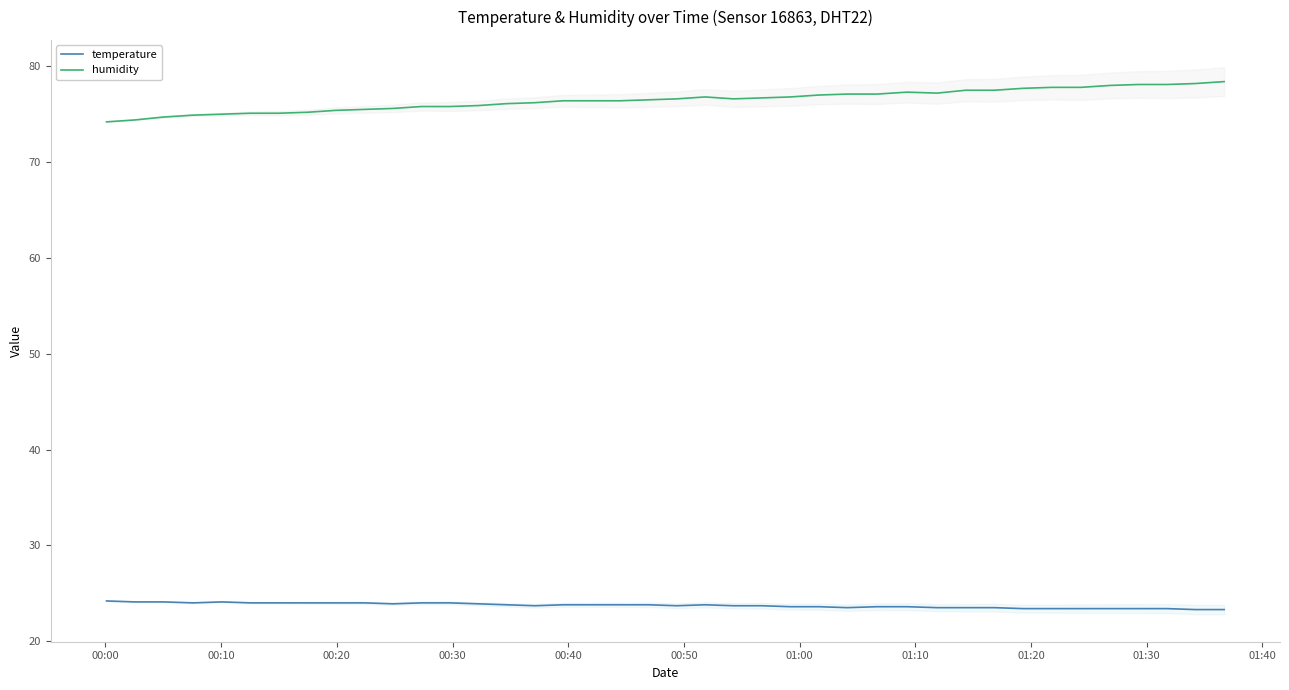

True or false: temperature and humidity cross at least once.

False